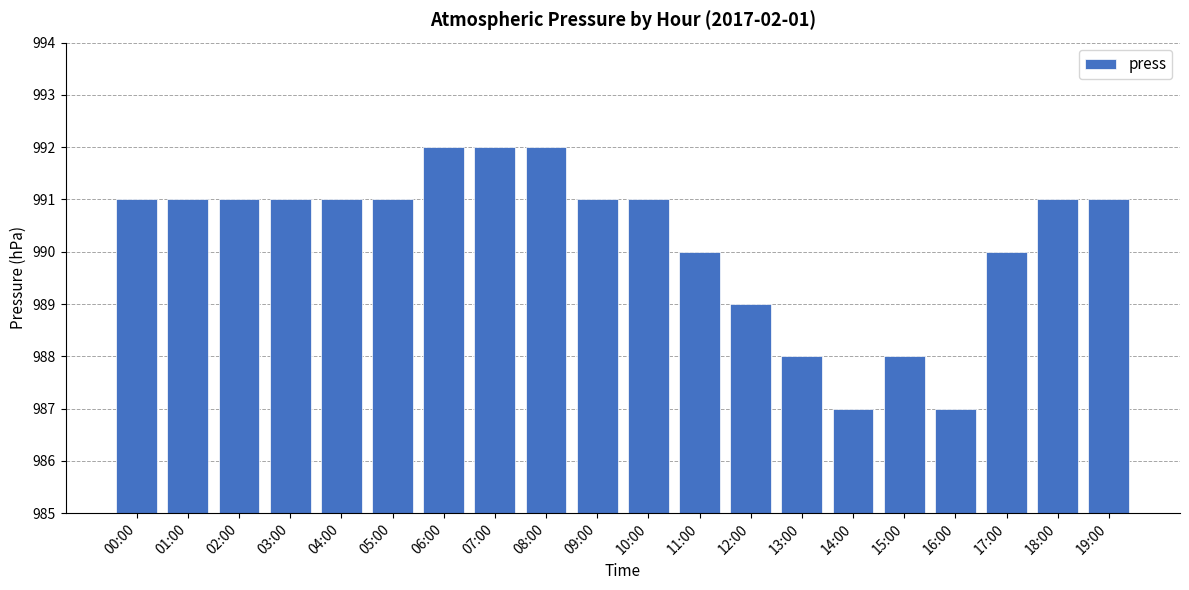

What is the maximum value shown in the chart?

992